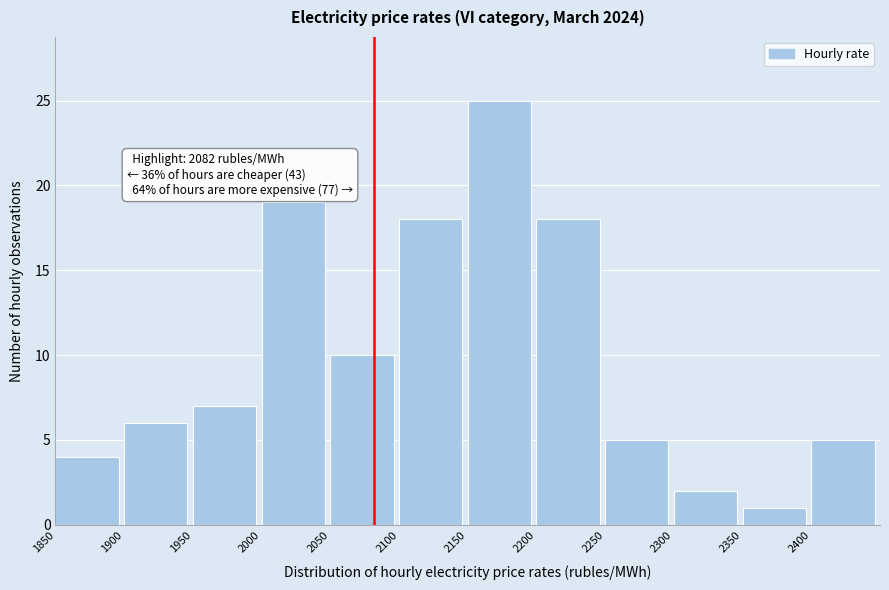

Which range on the x-axis has the tallest bar?

2150 to 2200